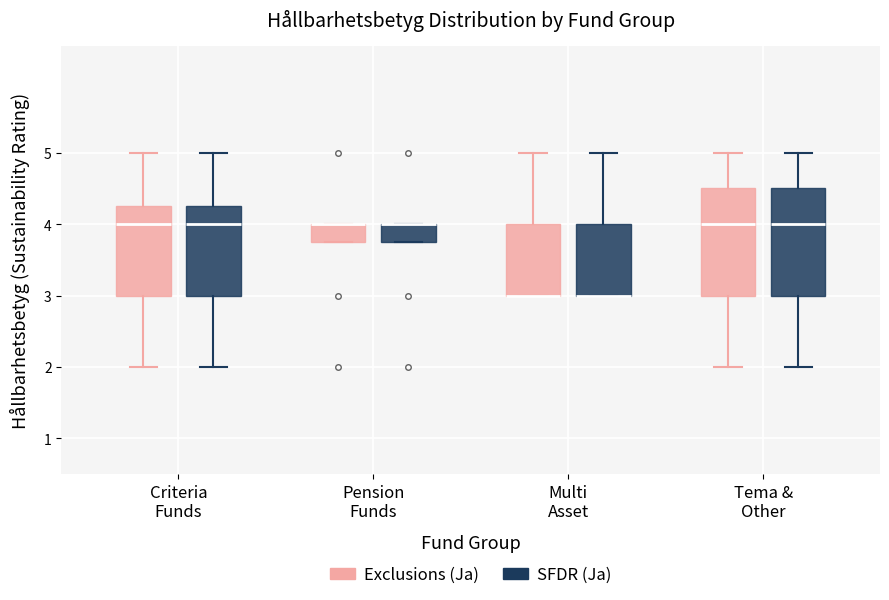

Reading left to right, transcribe this box plot: for each box, give where its median line is, the range the box spans, and where its two whiskers end, as read against the y-axis. The values are not printed on the chart, so give them approximately, as read against the axis.

Criteria Funds (Exclusions (Ja)): median 4.0, box 3.0 to 4.3, whiskers 2.0 to 5.0
Criteria Funds (SFDR (Ja)): median 4.0, box 3.0 to 4.3, whiskers 2.0 to 5.0
Pension Funds (Exclusions (Ja)): median 4.0 (drawn on the box's upper edge), box 3.8 to 4.0, whiskers 3.8 to 4.0
Pension Funds (SFDR (Ja)): median 4.0 (drawn on the box's upper edge), box 3.8 to 4.0, whiskers 3.8 to 4.0
Multi Asset (Exclusions (Ja)): median 3.0 (drawn on the box's lower edge), box 3.0 to 4.0, whiskers 3.0 to 5.0
Multi Asset (SFDR (Ja)): median 3.0 (drawn on the box's lower edge), box 3.0 to 4.0, whiskers 3.0 to 5.0
Tema & Other (Exclusions (Ja)): median 4.0, box 3.0 to 4.5, whiskers 2.0 to 5.0
Tema & Other (SFDR (Ja)): median 4.0, box 3.0 to 4.5, whiskers 2.0 to 5.0